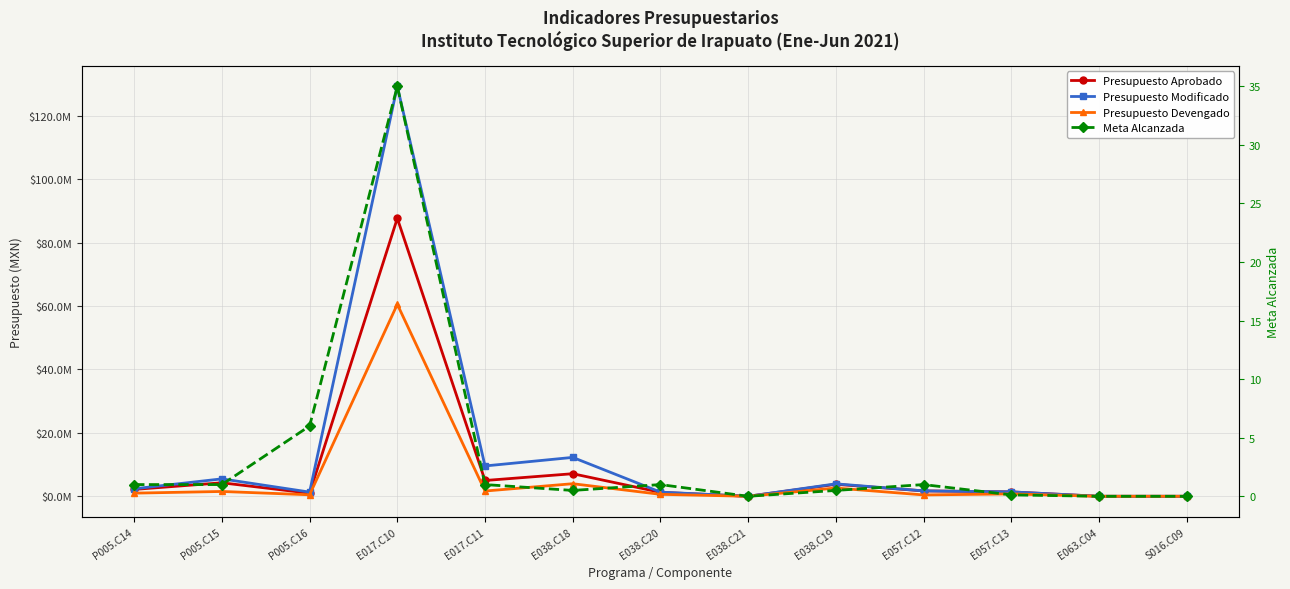

Is it true that Presupuesto Devengado equals 1641092.7 at P005.C14?

False